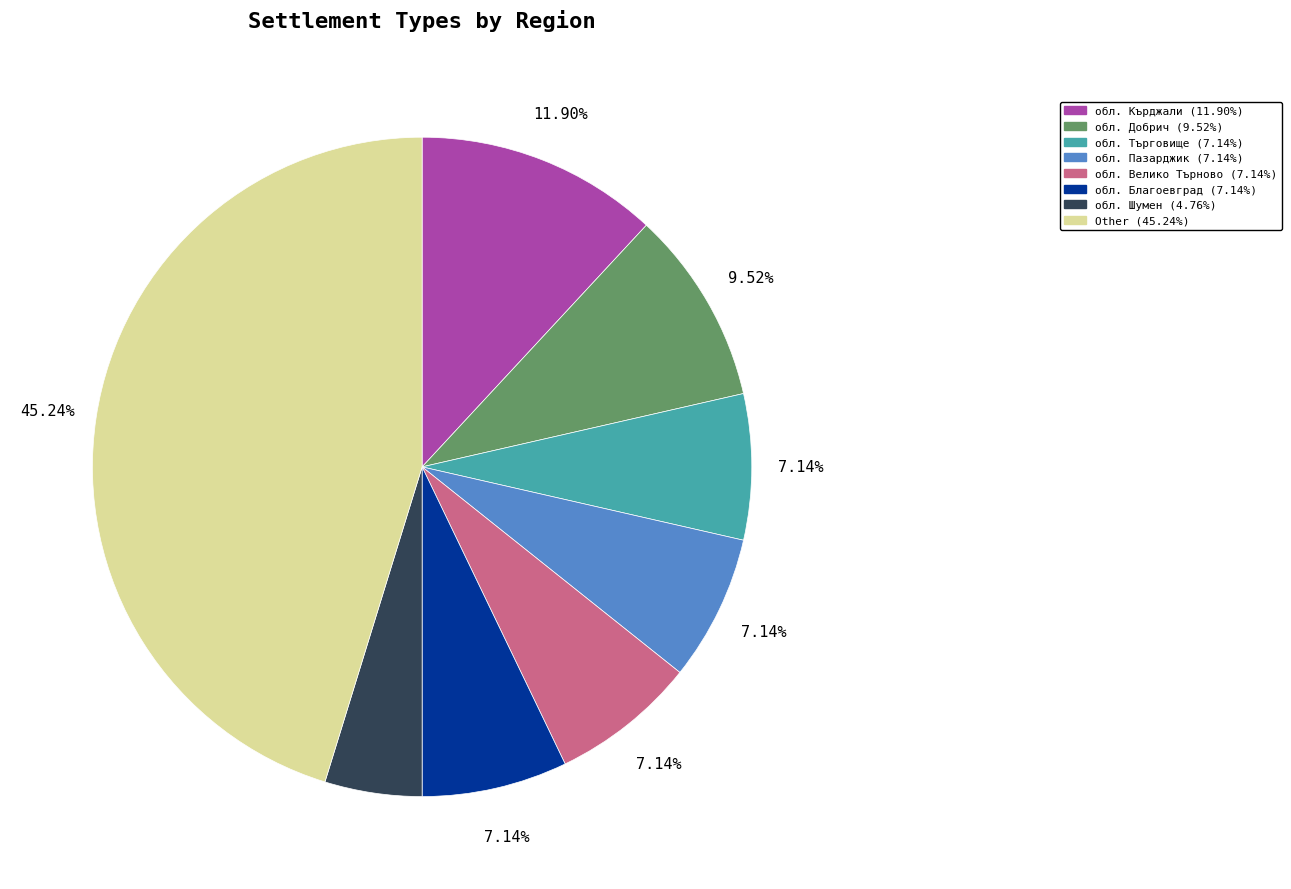

Is there a majority slice in this chart?

No